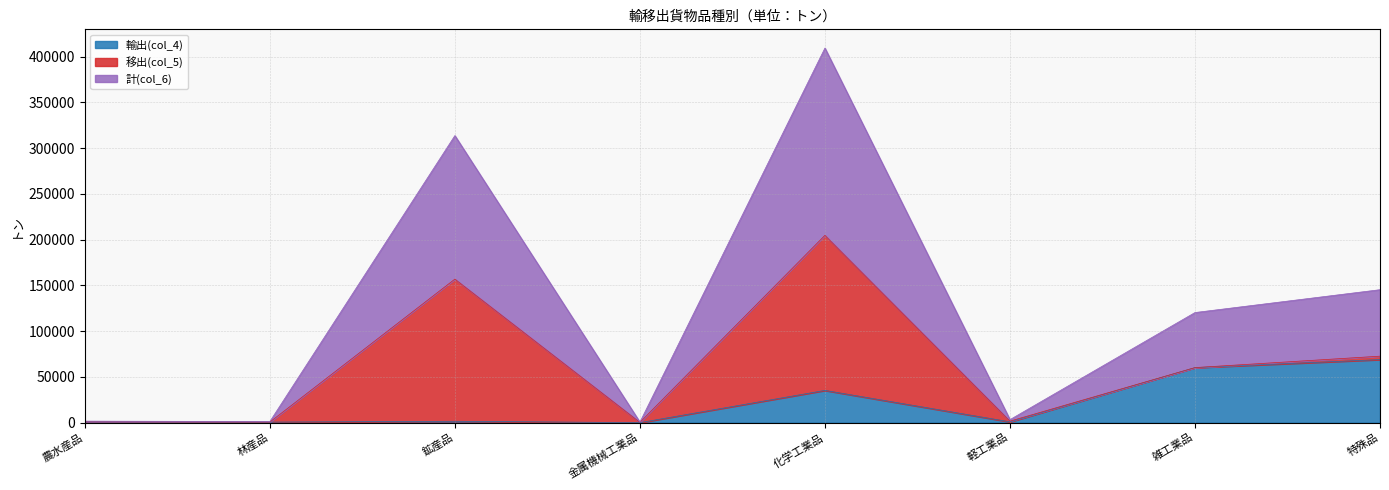

At which label does 輸出(col_4) reach its peak?

特殊品